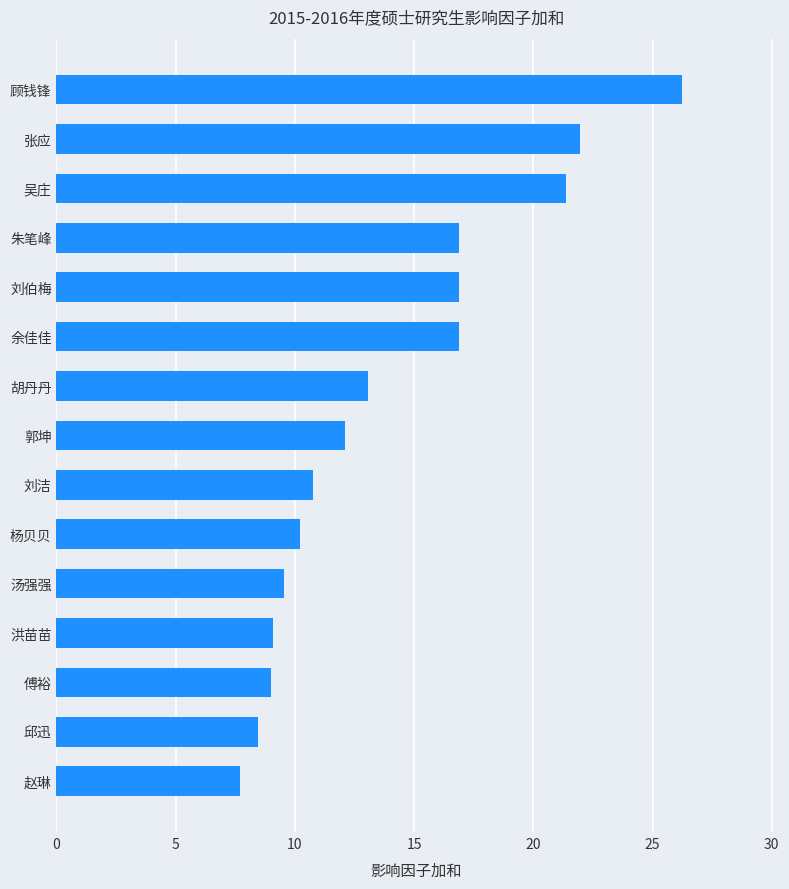

The chart shows a value of 7.8 at 刘伯梅. True or false?

False